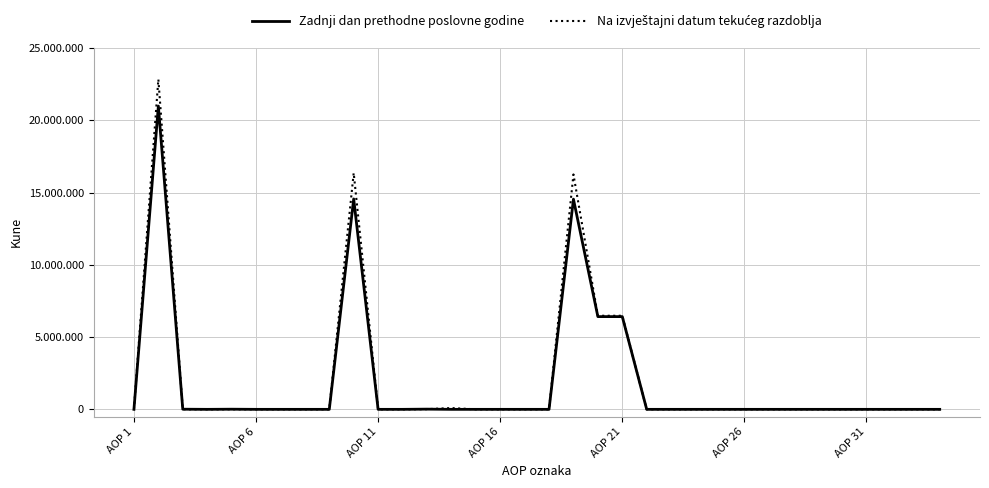

Is this an area chart (filled region under the line)?

No